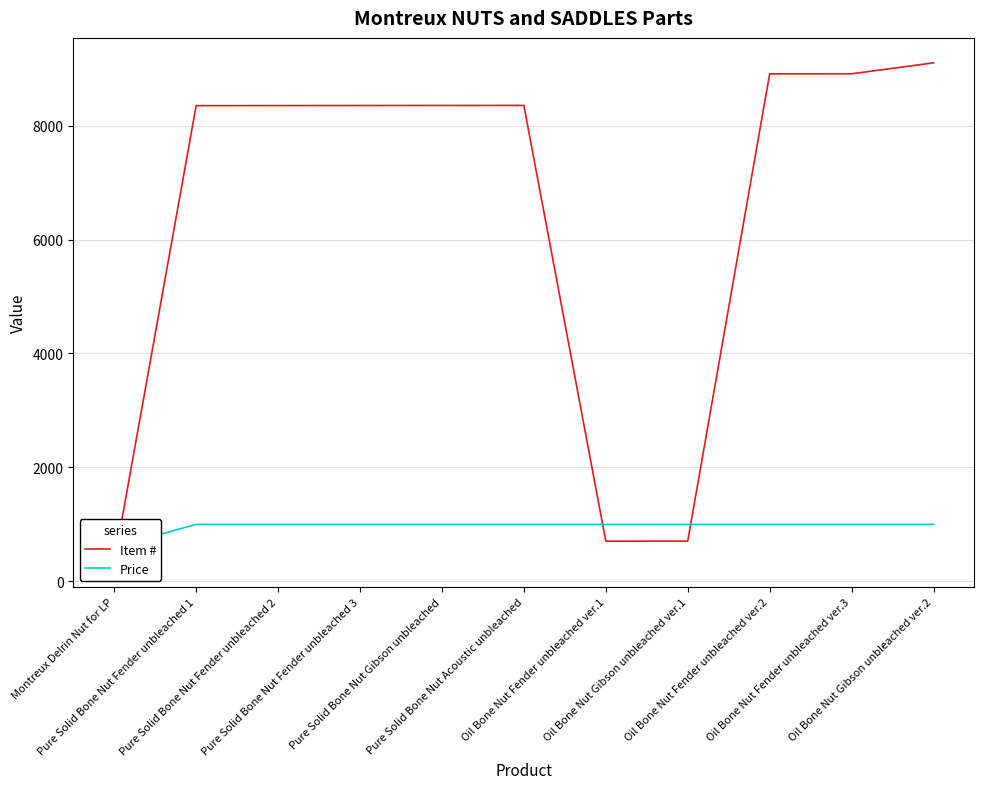

Where do Price and Item # first cross each other?

Montreux Delrin Nut for LP and Pure Solid Bone Nut Fender unbleached 1